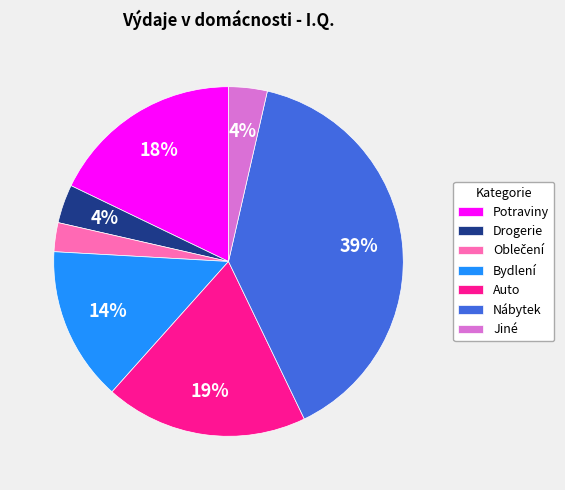

Does any single category account for the majority?

No